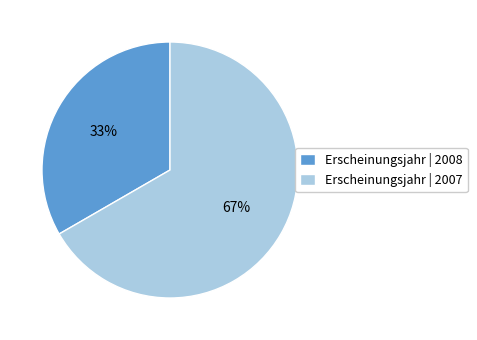

To the nearest percent, what is the average slice percentage?

50%